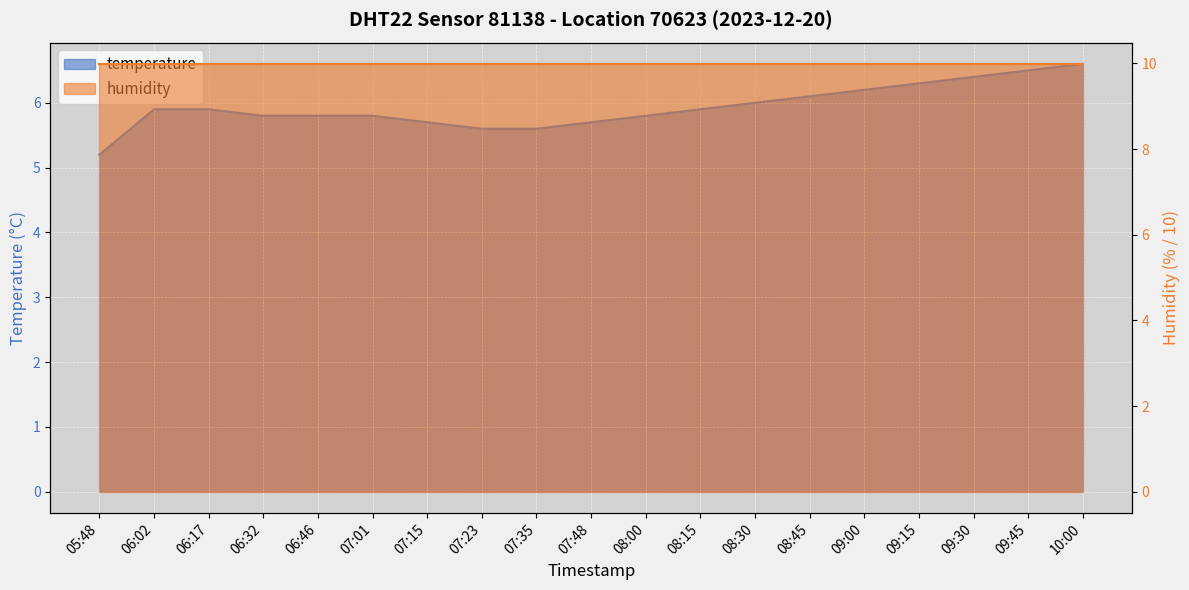

Where is the data nearest to the value 5?

05:48